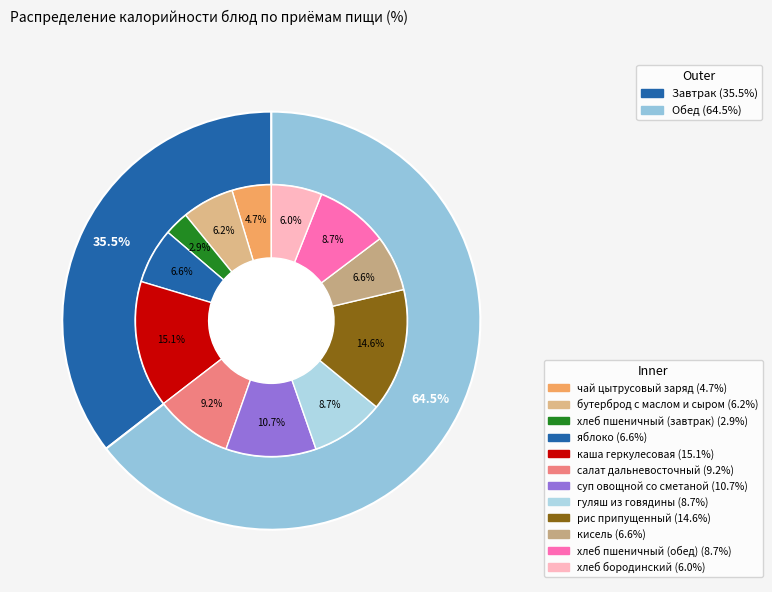

Is it true that яблоко is 7% of the pie?

True